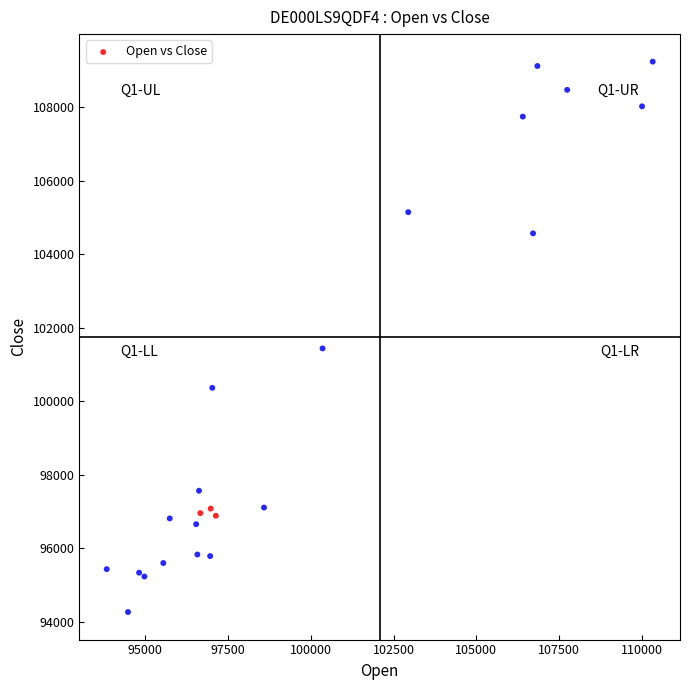

What Y value in the scatter plot is closest to 101755?

101440